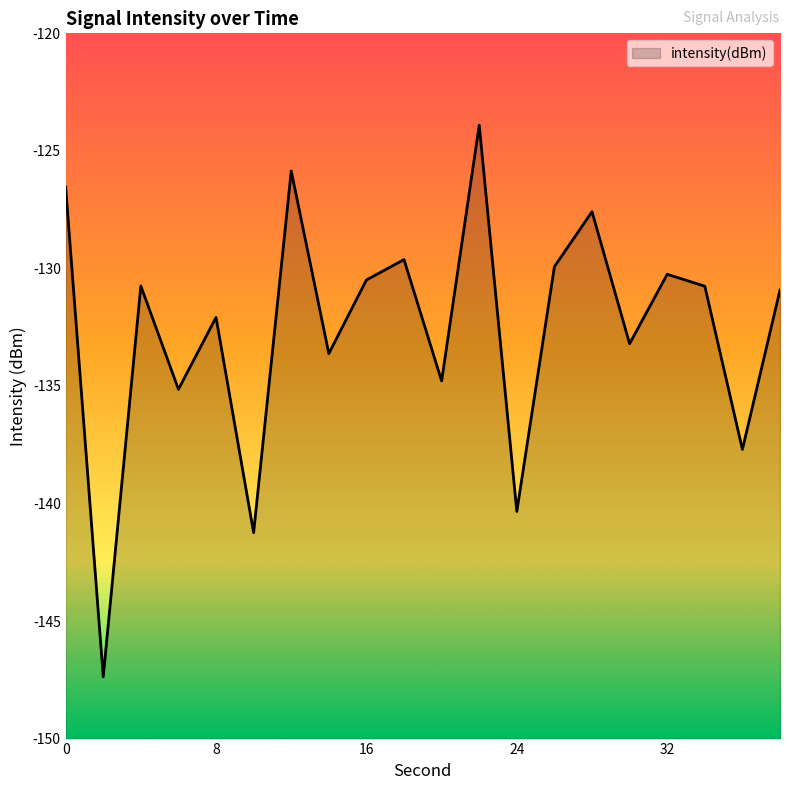

True or false: the data shows -58.0 at 36.

False